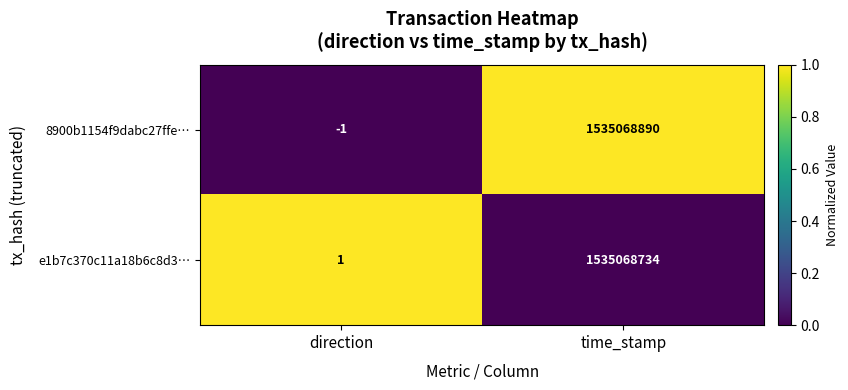

Which series has the largest range (max minus min)?

8900b1154f9dabc27ffe…